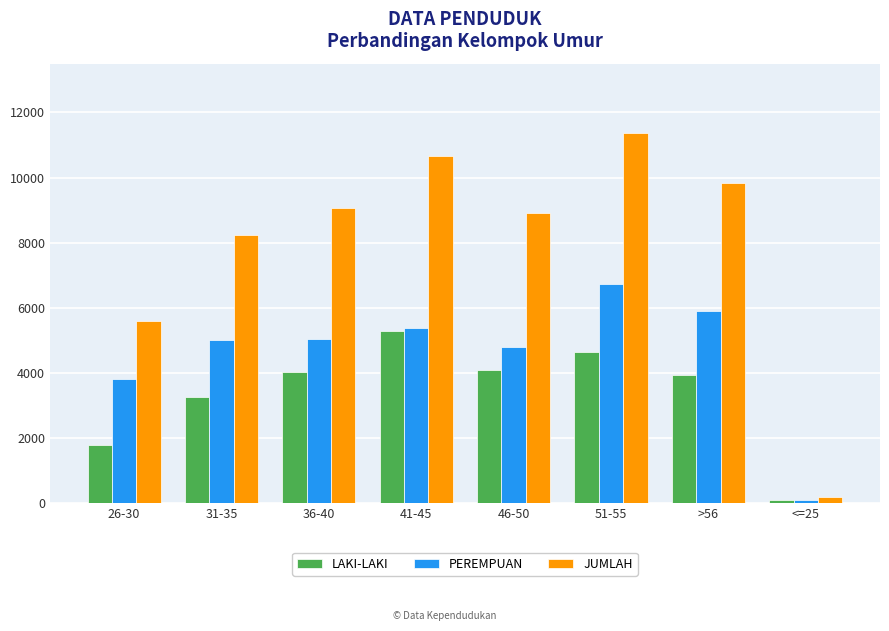

What is the value of the JUMLAH bar at the 3rd from the left?

9081